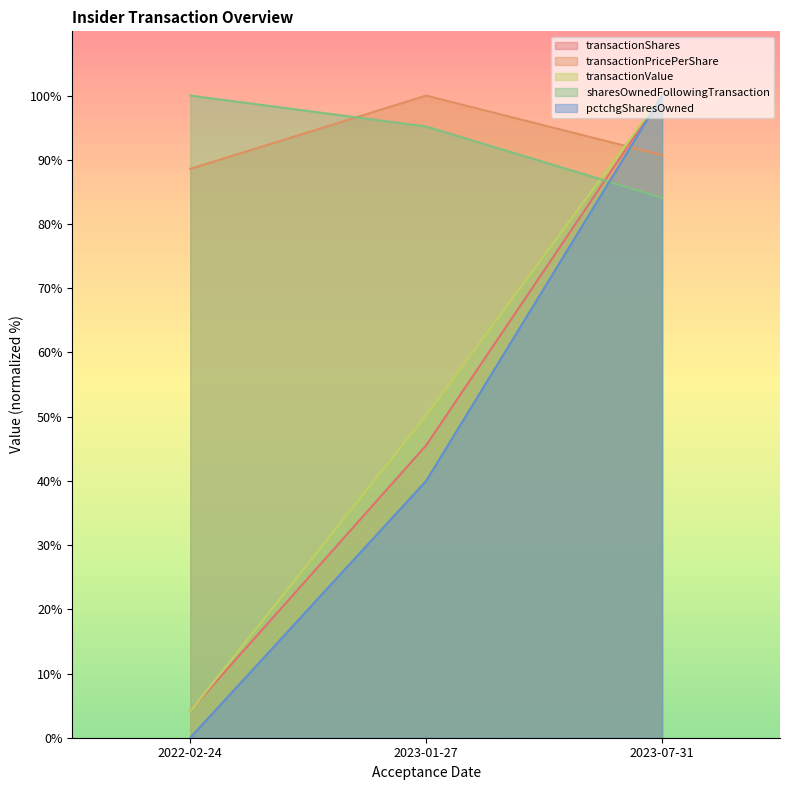

Rank the categories by pctchgSharesOwned value from lowest to highest.

2022-02-24, 2023-01-27, 2023-07-31